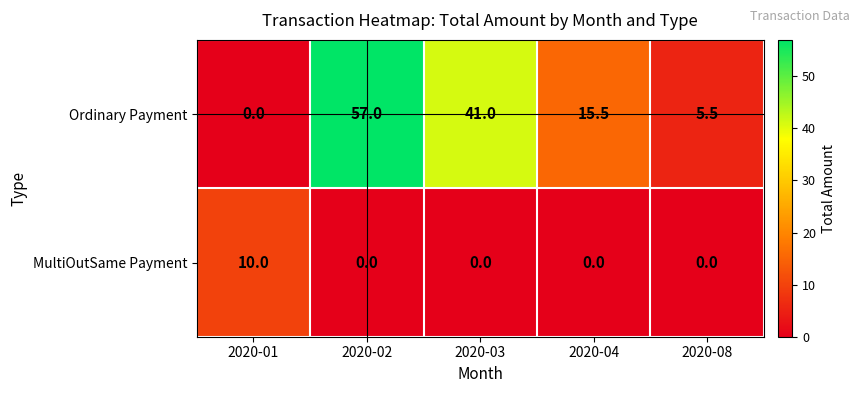

Where is Ordinary Payment nearest to the value 28?

2020-04